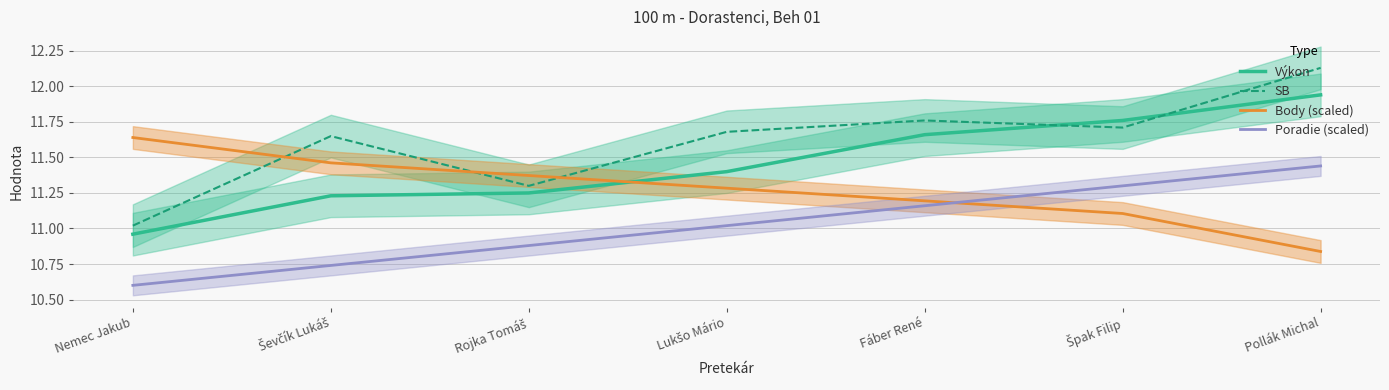

Rank the categories by SB value from highest to lowest.

Pollák Michal, Fáber René, Špak Filip, Lukšo Mário, Ševčík Lukáš, Rojka Tomáš, Nemec Jakub